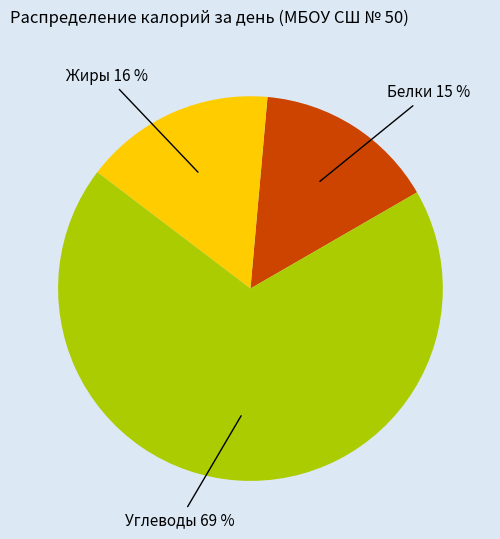

Does any single category account for the majority?

Yes